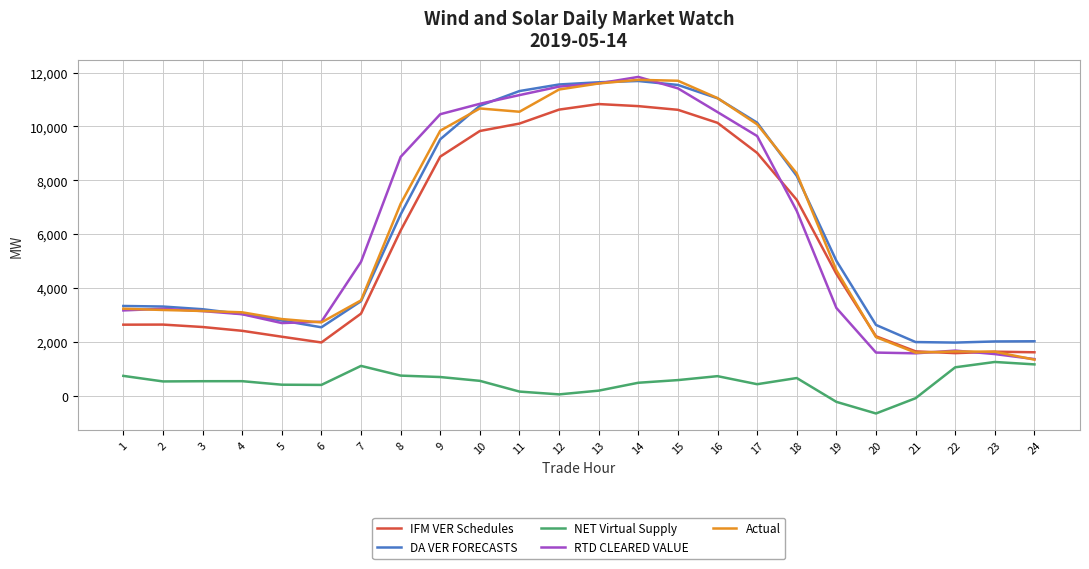

What is the average value of the IFM VER Schedules series?

5622.9